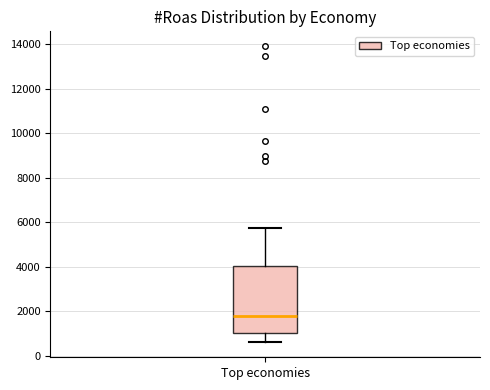

Where is the upper edge of the box for Top economies on the y-axis? The values are not printed on the chart, so give them approximately, as read against the axis.

4000